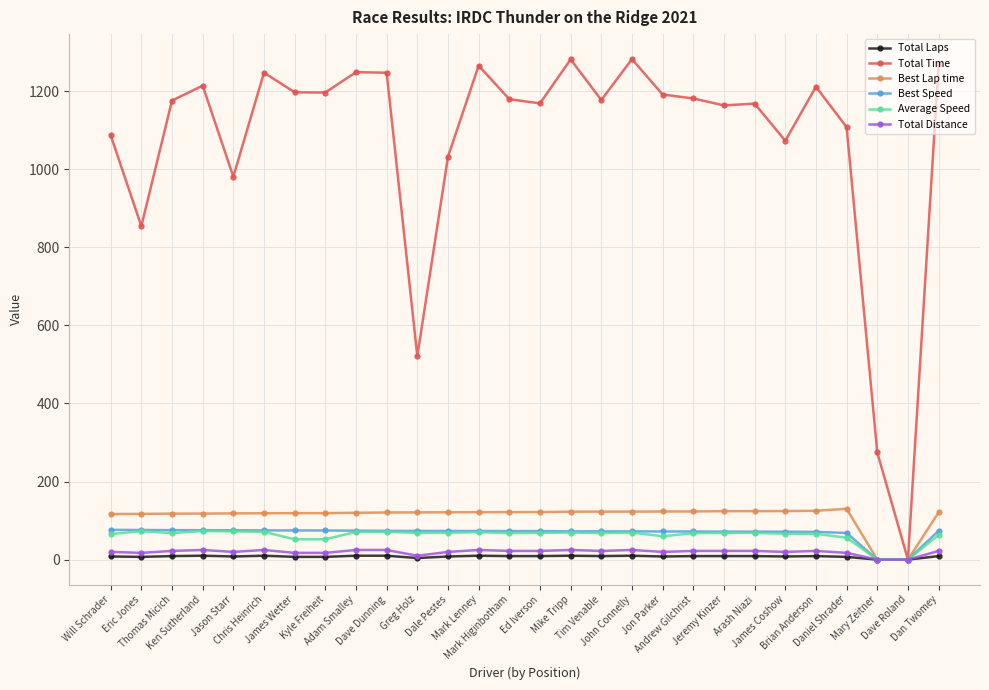

Which series has the largest range (max minus min)?

Total Time